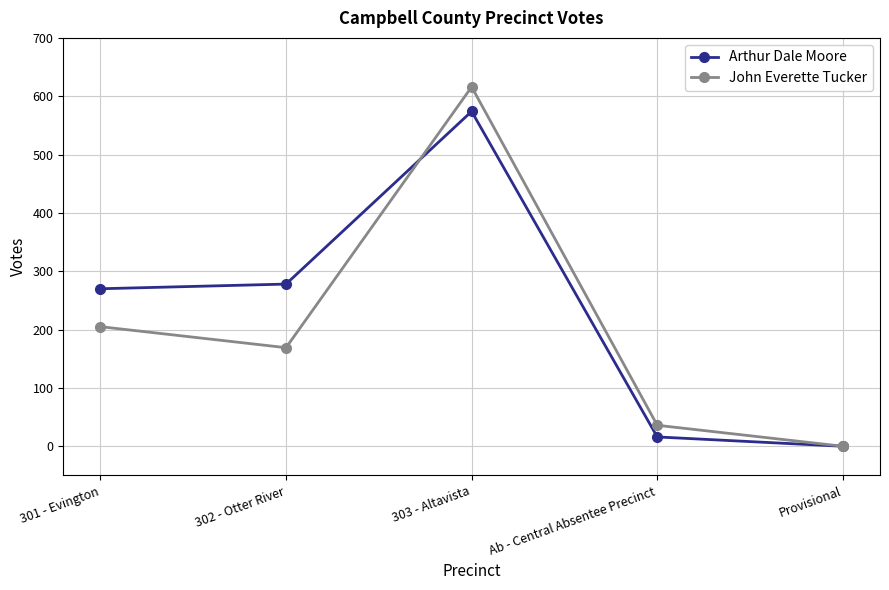

How many lines are shown in the chart?

2